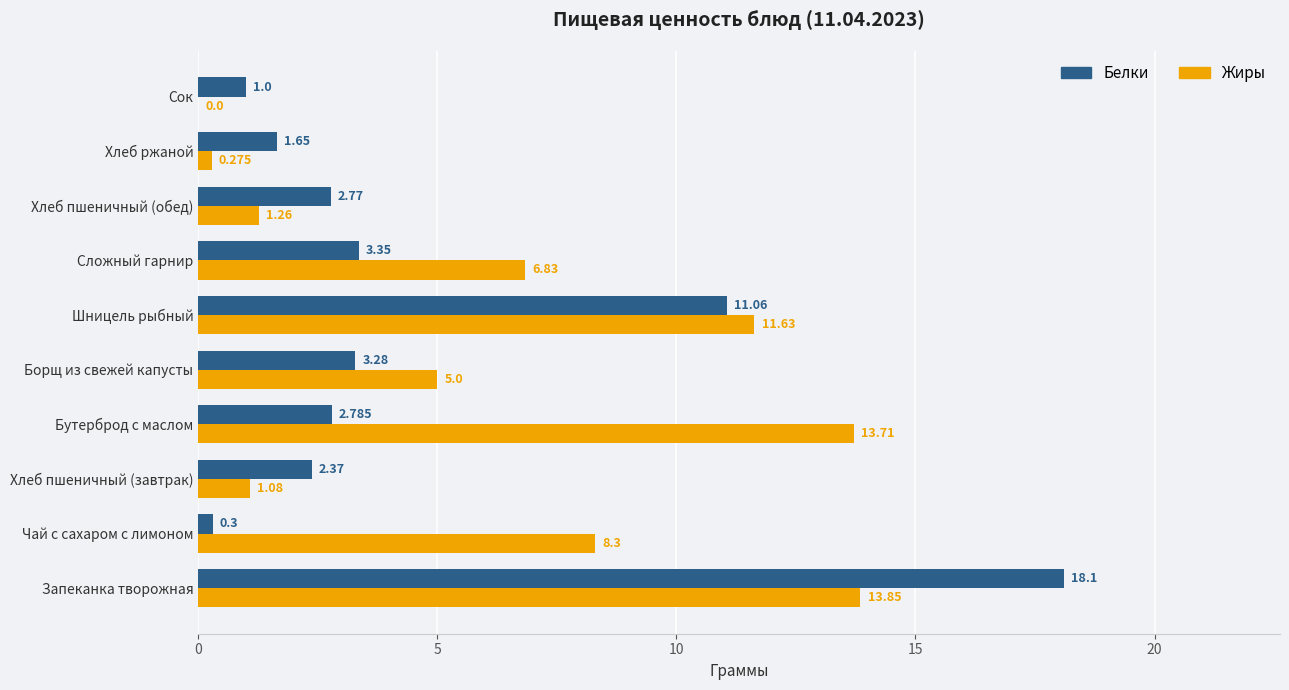

Which series has the largest total across all categories?

Жиры